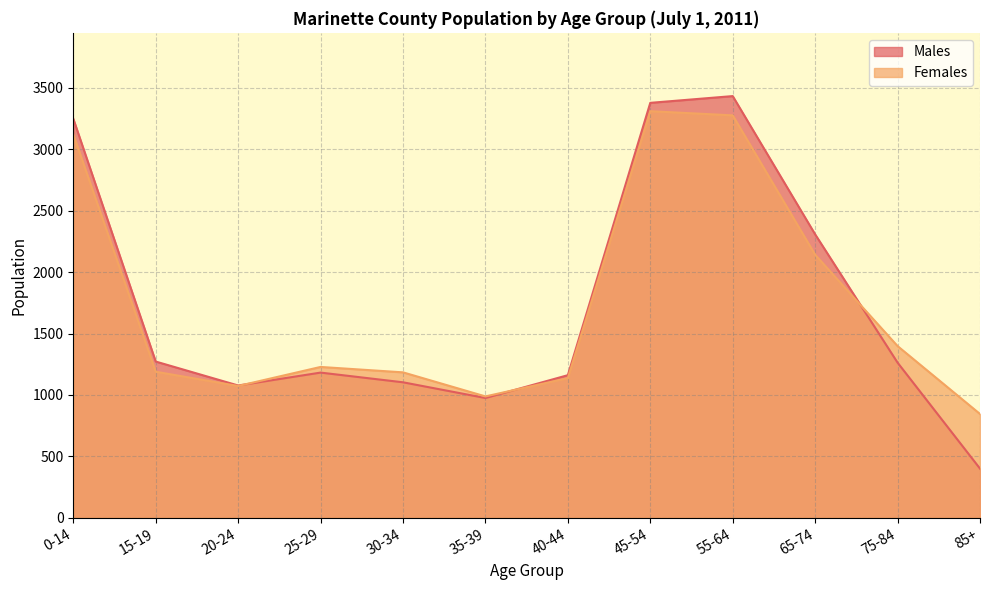

What is the label of the 8th point from the left?

45-54